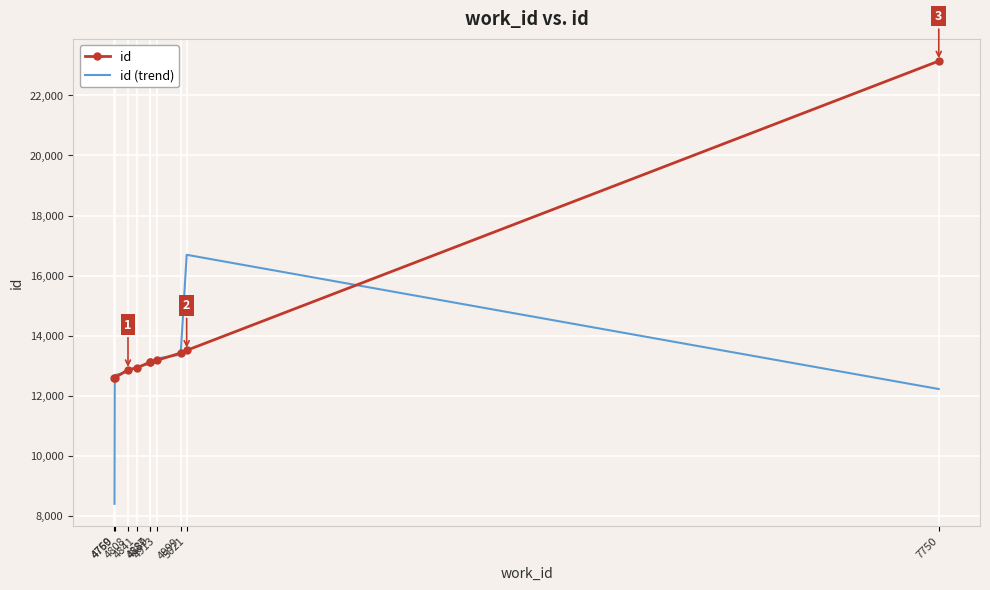

List the series in order of their peak value, lowest first.

id (trend), id